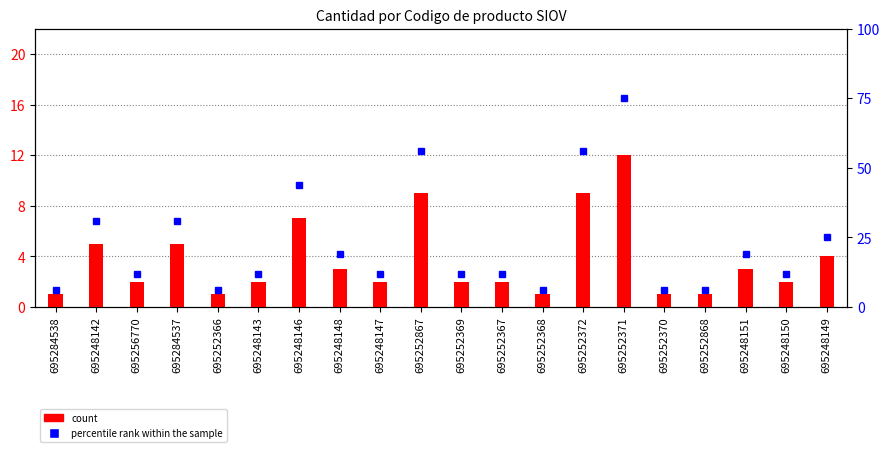

At which category is the sum across all series the highest?

695252371